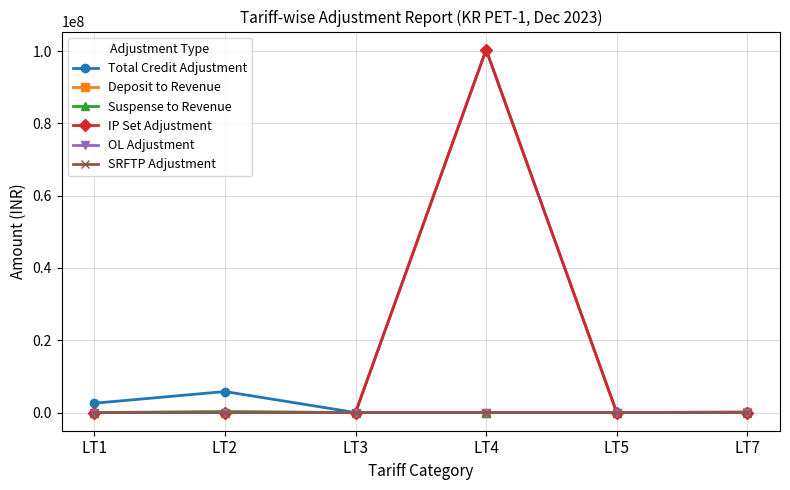

Which series has the largest total across all categories?

Total Credit Adjustment